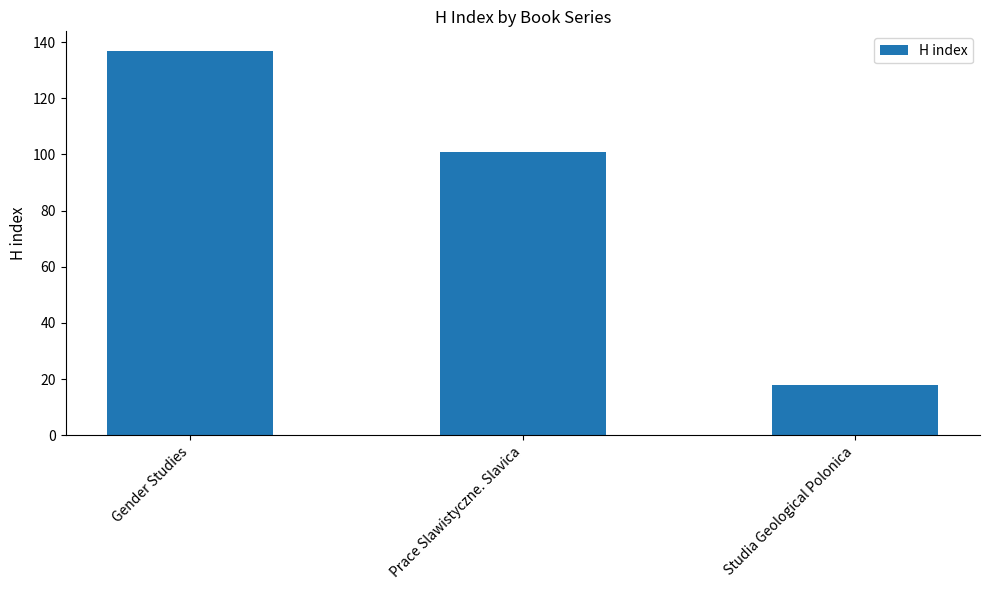

Reading left to right, what are all the values shown in this chart?

137	101	18